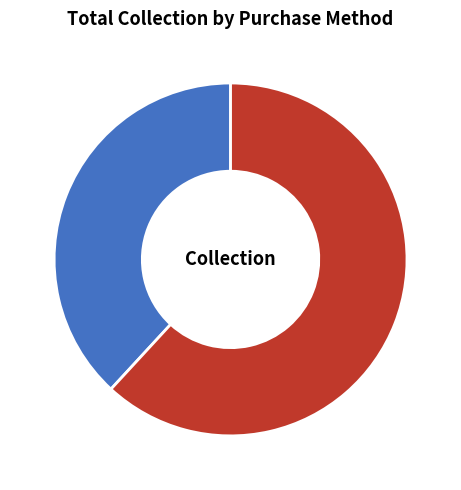

Between Cash and Card, which is larger?

Card